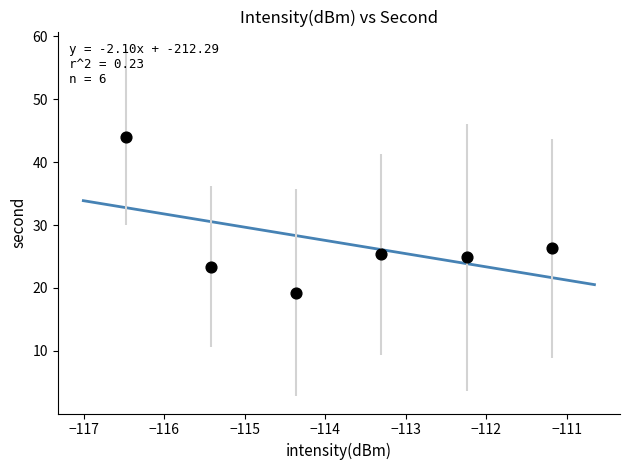

What is the range of X values (max minus min)?

5.3